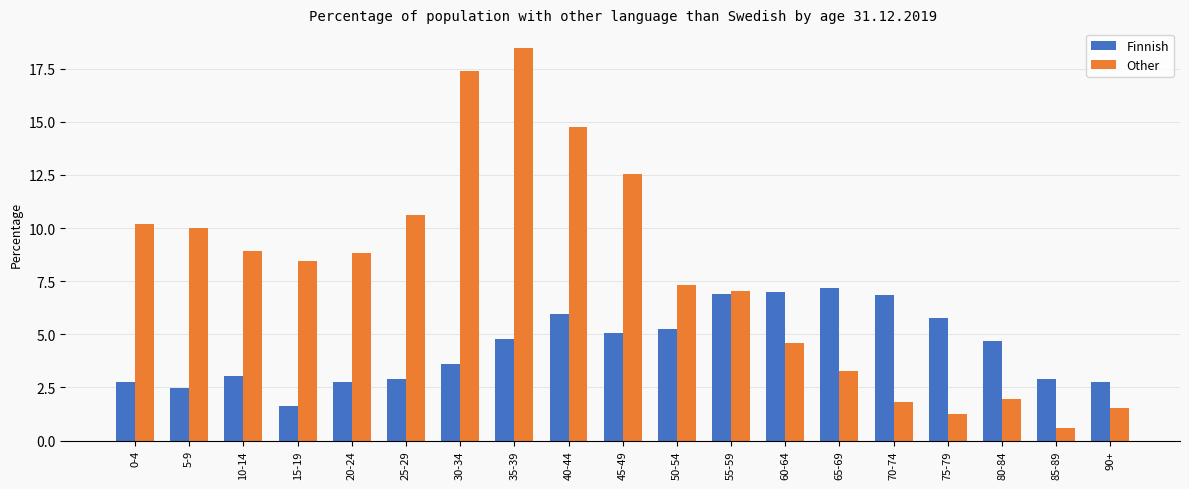

Which series has the largest range (max minus min)?

Other